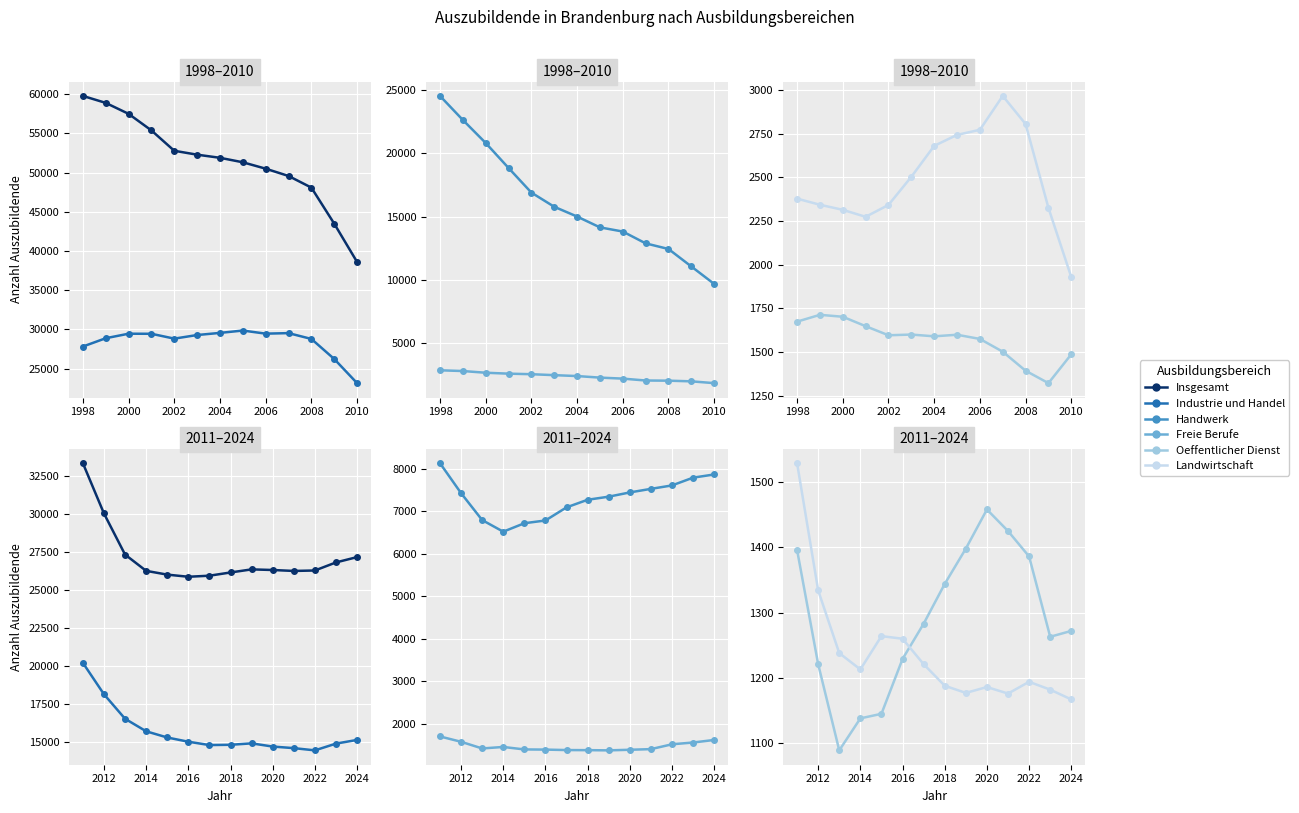

How many values in the Landwirtschaft series are below 1213?

7